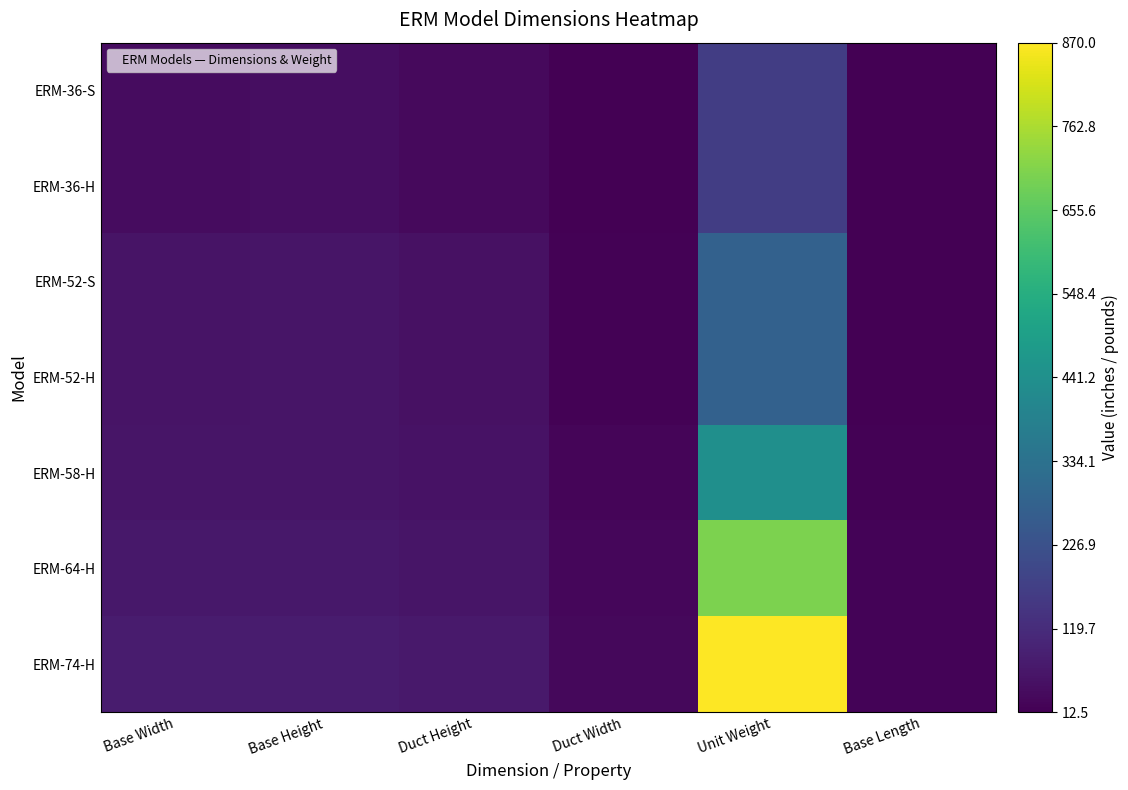

What is the difference between the highest and lowest values at Base Length?

7.5